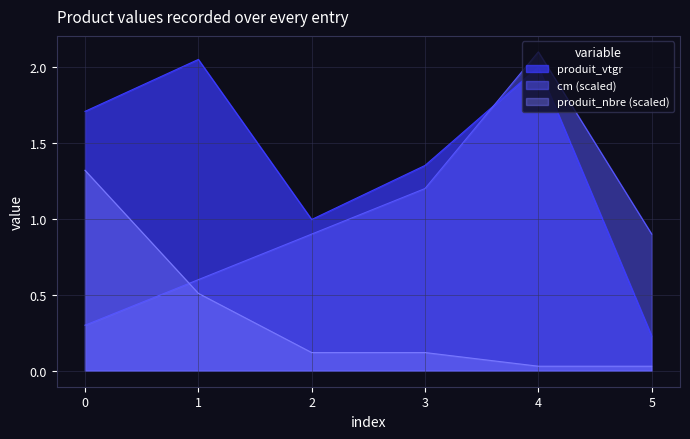

Reading left to right, what are all the values shown in this chart?

produit_vtgr: 1.7	2.0	1.0	1.4	2.0	0.2
cm: 0.3	0.6	0.9	1.2	2.1	0.9
produit_nbre: 1.3	0.5	0.1	0.1	0.0	0.0